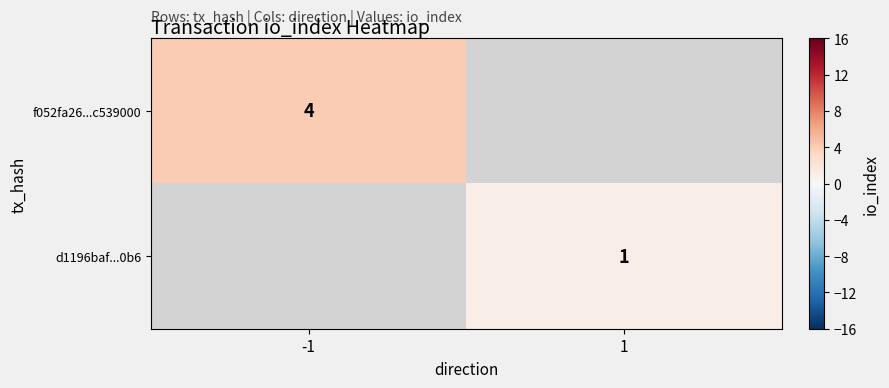

Is it true that f052fa26...c539000 equals 4 at -1?

True